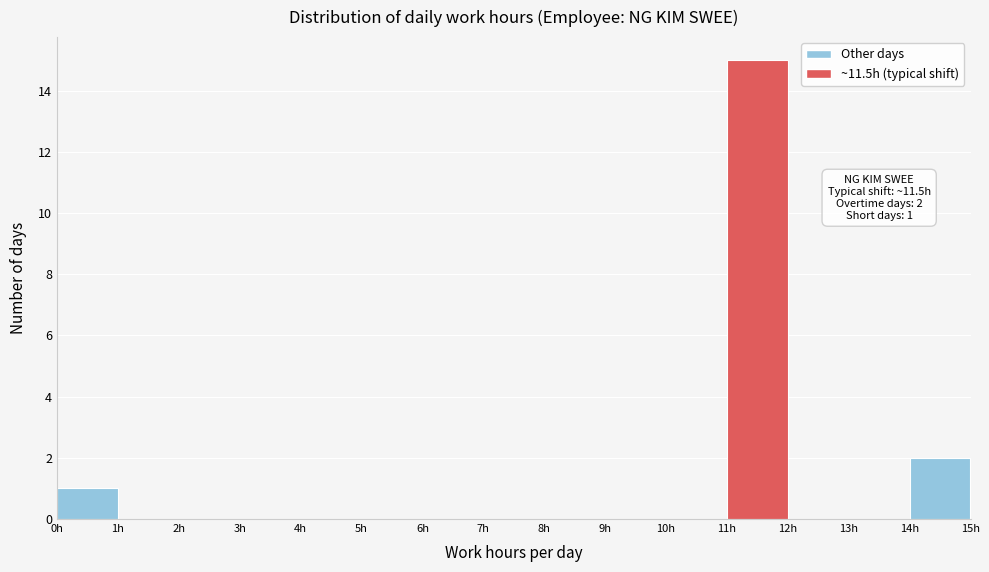

Which range on the x-axis has the tallest bar?

11 to 12